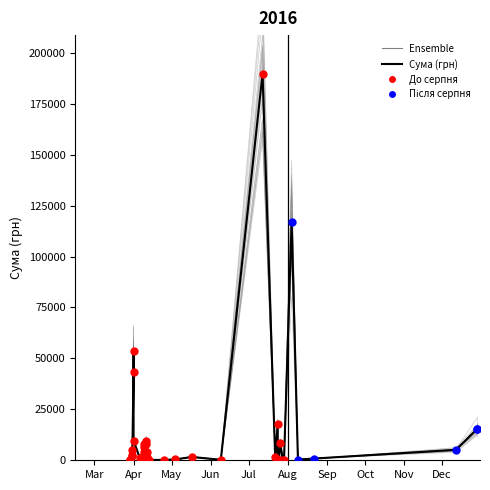

Which series reaches the maximum Y coordinate?

Сума (грн)